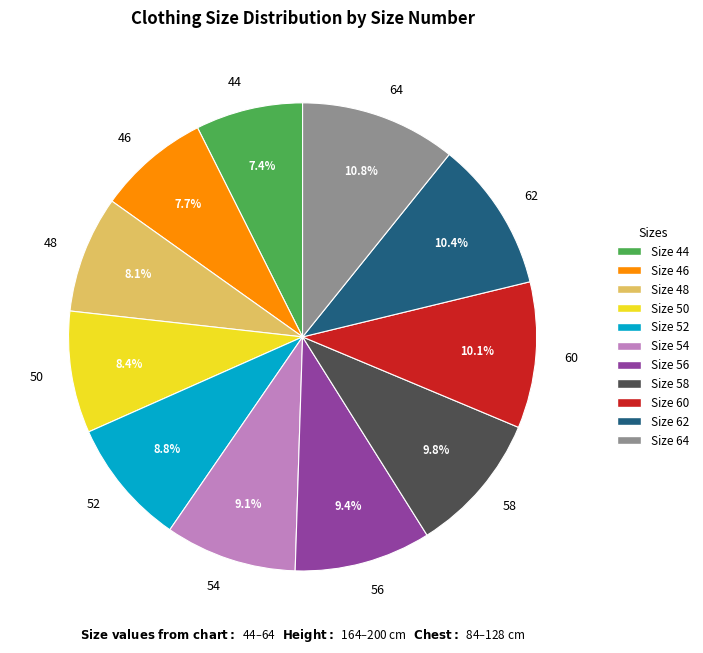

How many segments does this pie chart have?

11